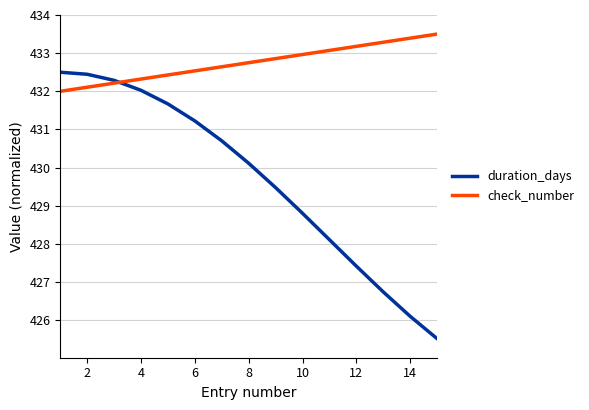

Which series has the widest spread of values?

duration_days